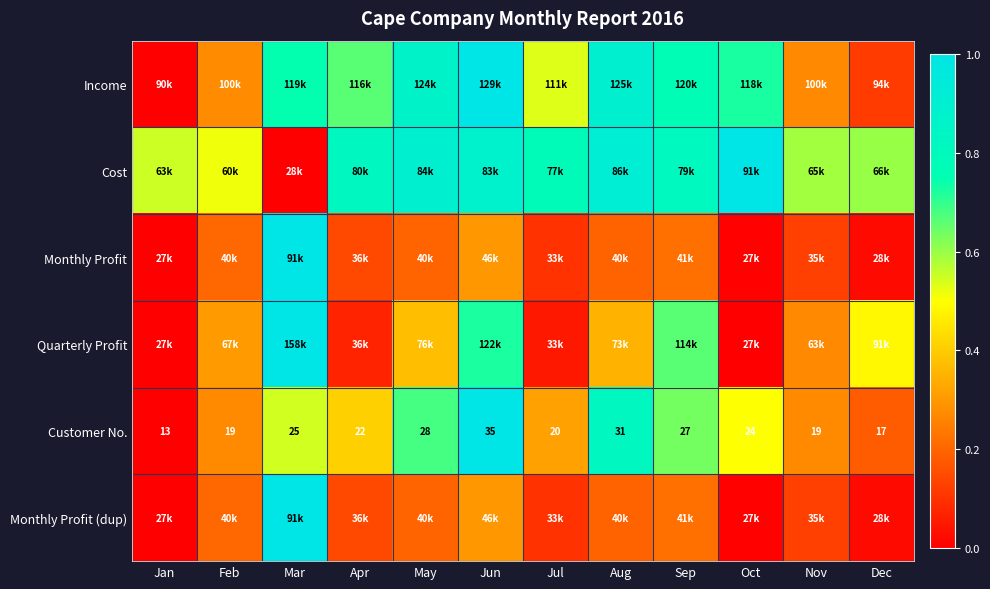

True or false: Monthly Profit (dup) has a value of 0.3 at Jun.

True